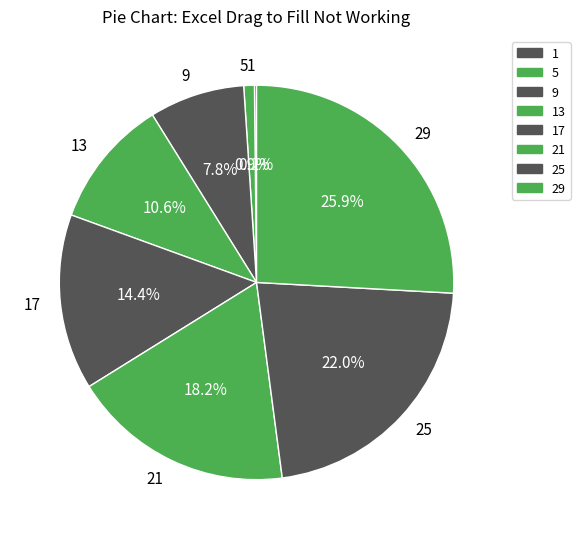

Which category has the biggest portion of the pie?

29